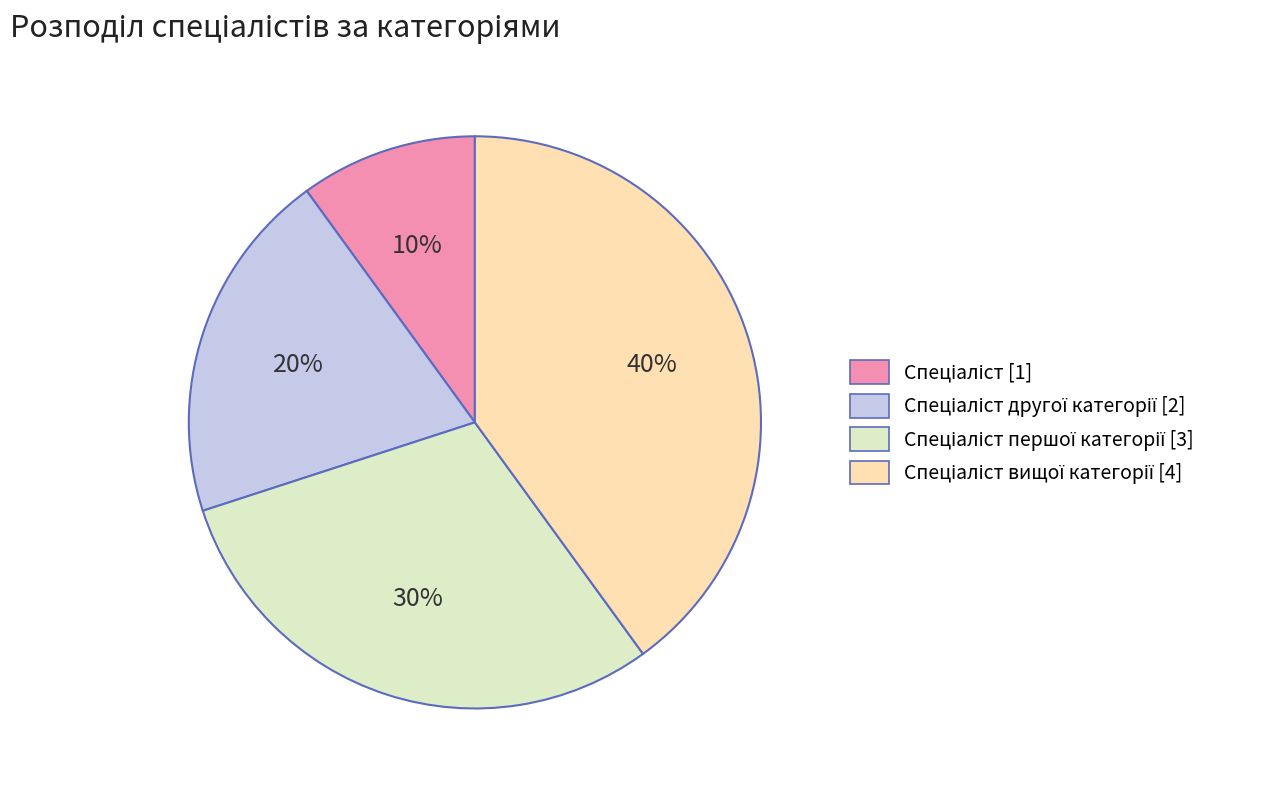

Is there any slice that represents more than half of the pie?

No